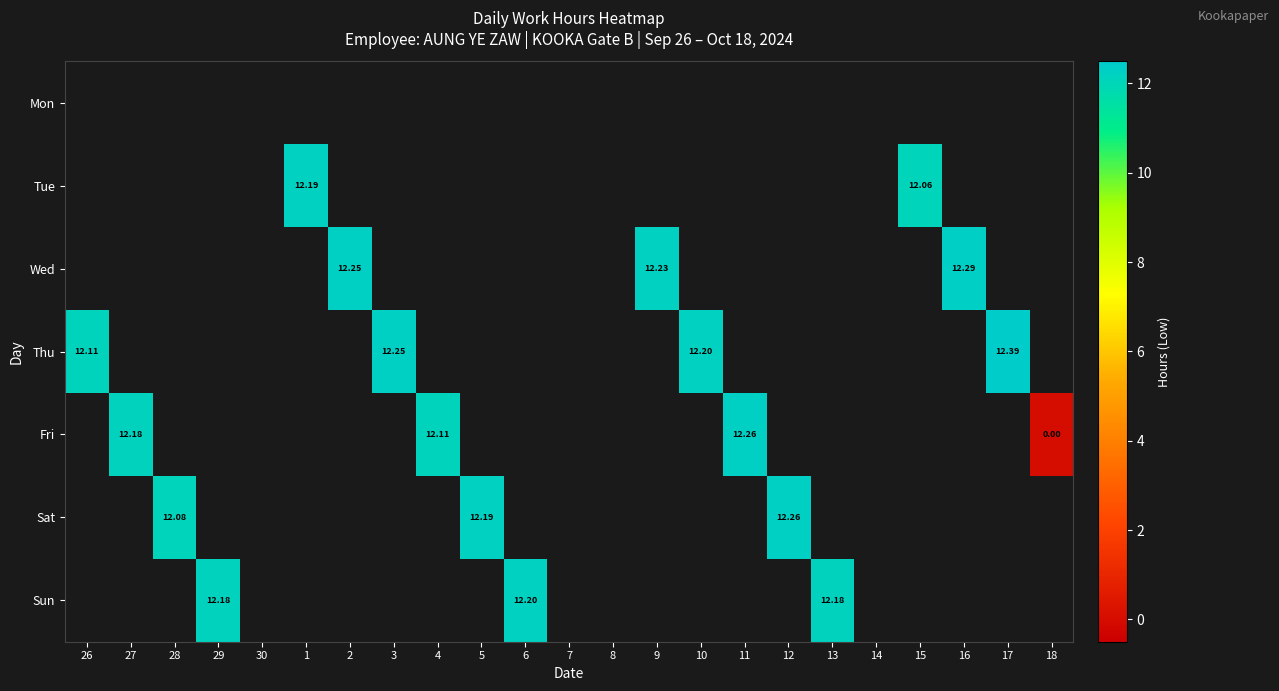

What is the lowest value of the Thu series?

12.1